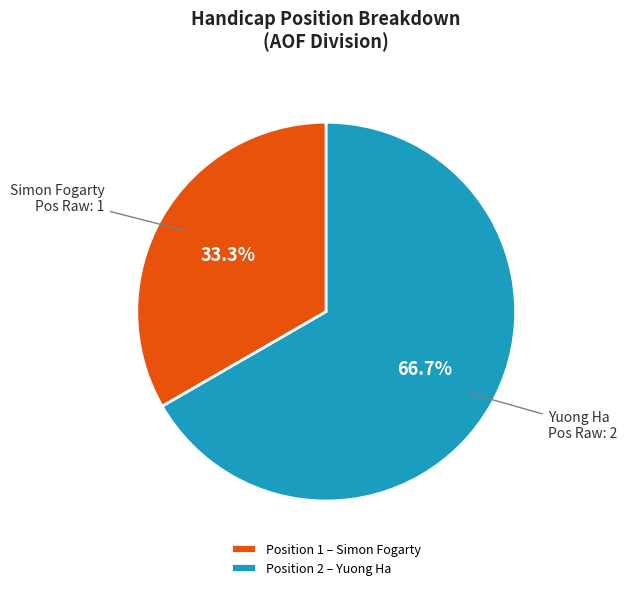

Count the number of slices in the pie.

2